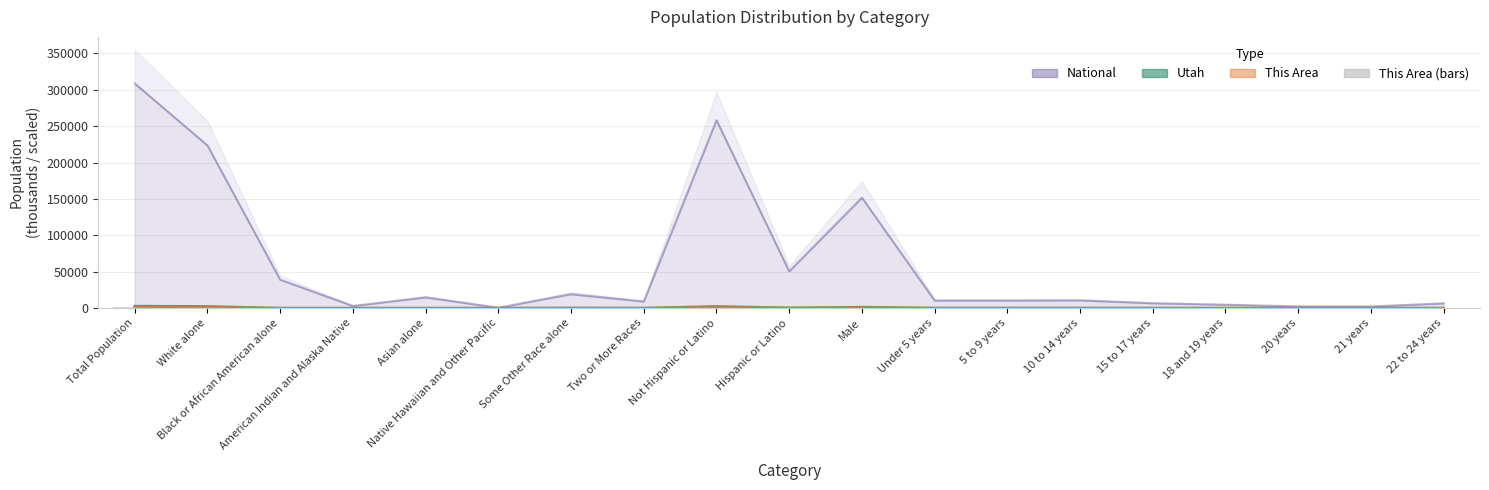

Where does the National series first go above 10389?

Total Population